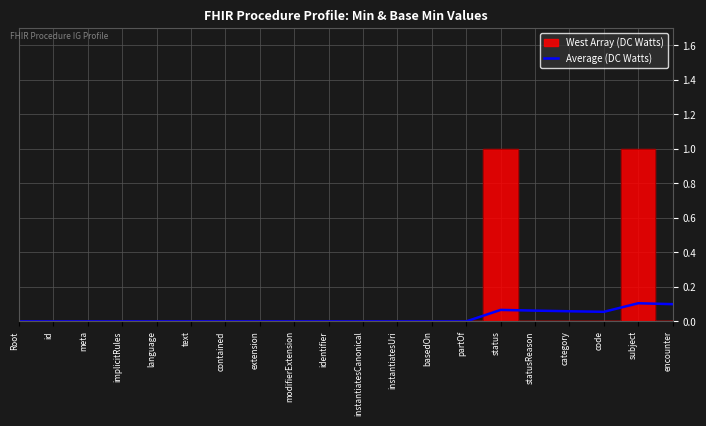

Which category has the highest value across all series?

subject